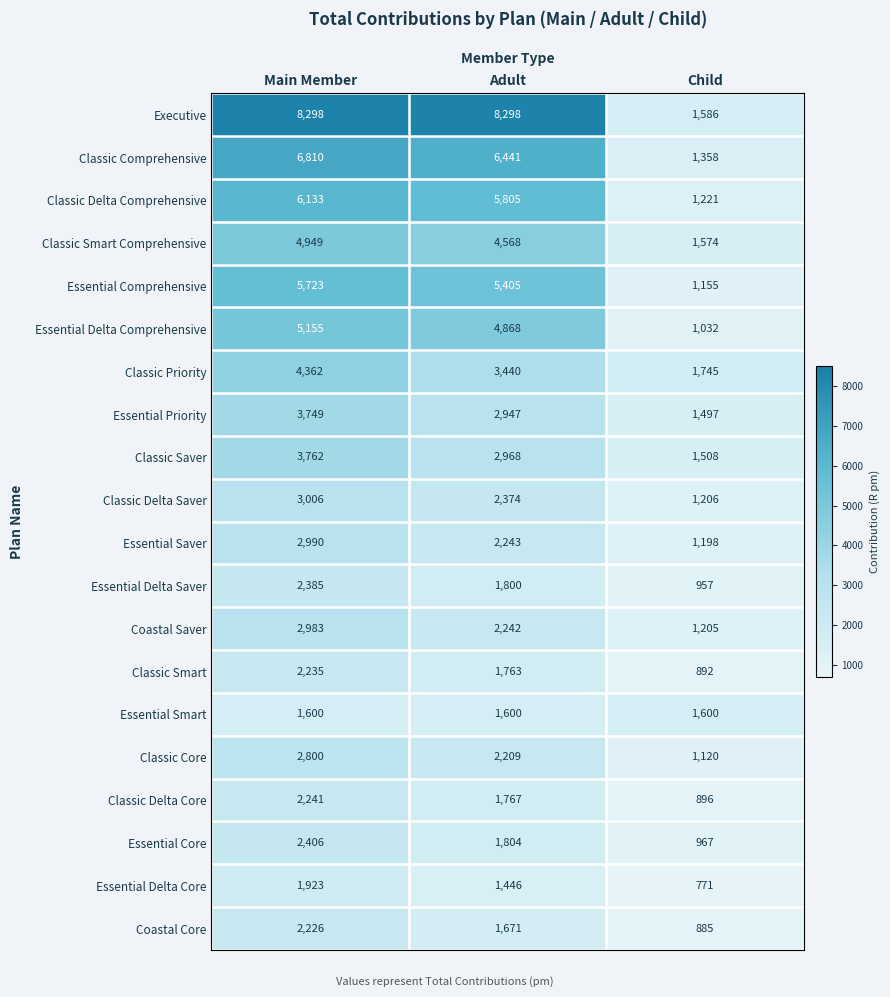

Which category has the lowest value in the Classic Priority series?

Child